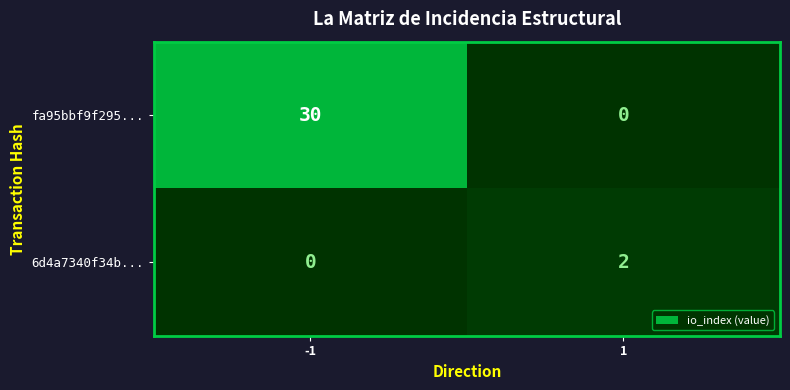

Which series has the largest total across all categories?

fa95bbf9f295...